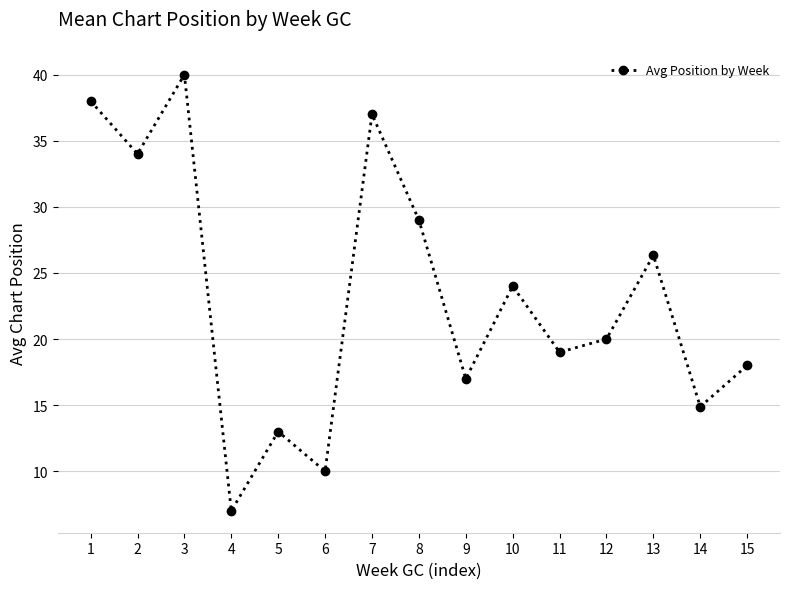

Does the chart have visible grid lines?

Yes